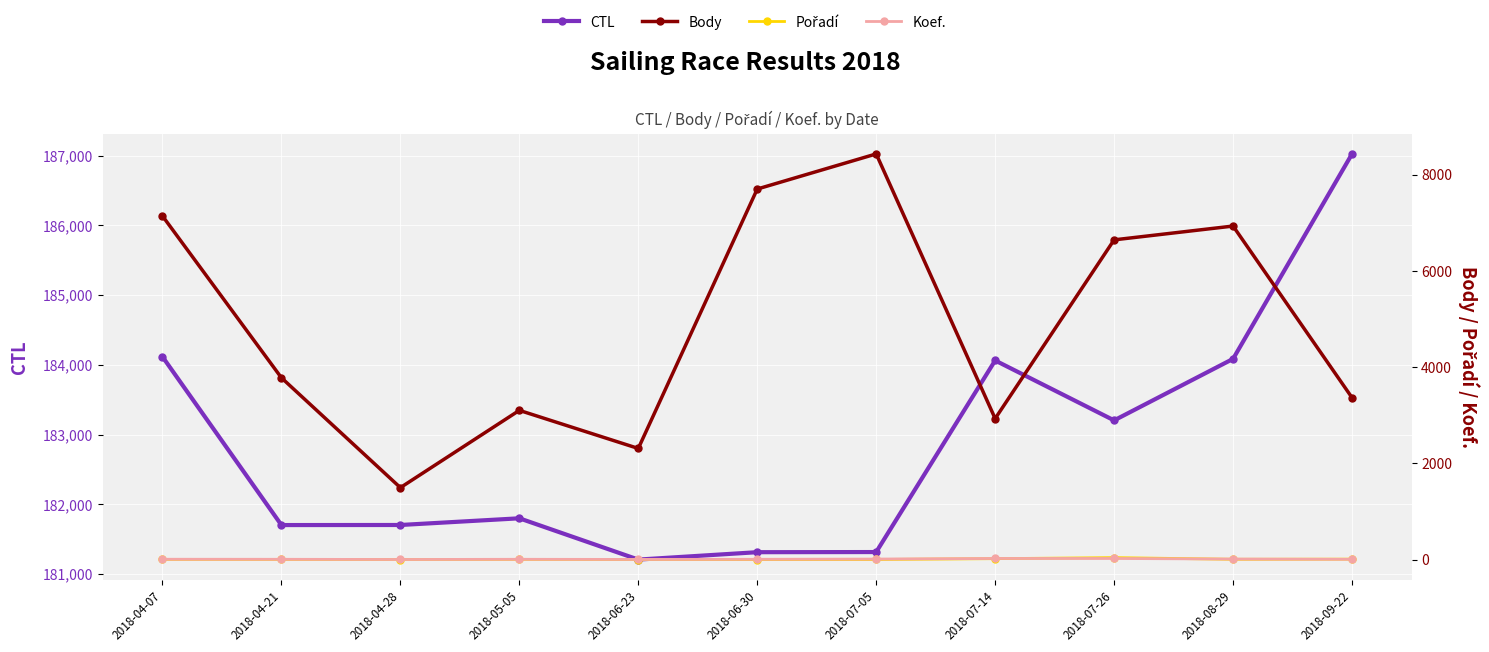

Rank the series by their maximum value, from lowest to highest.

Koef., Pořadí, Body, CTL